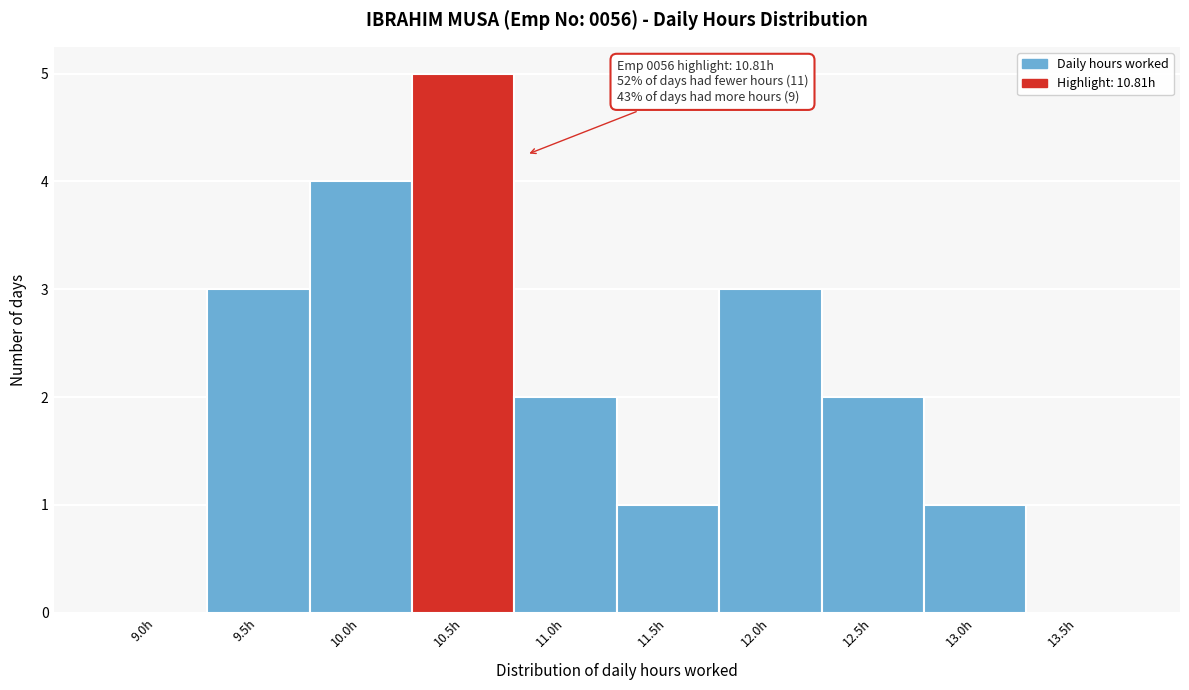

Reading left to right, what are all the values shown in this chart?

9.0h=0	9.5h=3	10.0h=4	10.5h=5	11.0h=2	11.5h=1	12.0h=3	12.5h=2	13.0h=1	13.5h=0